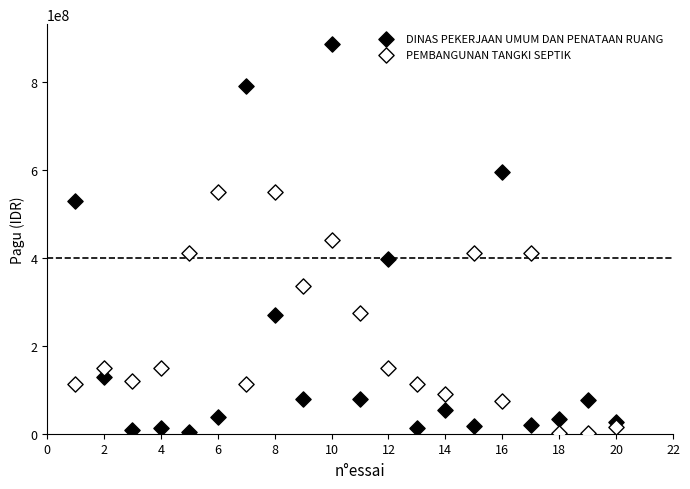

Across all data points, what is the range of Y values (max minus min)?

886077200